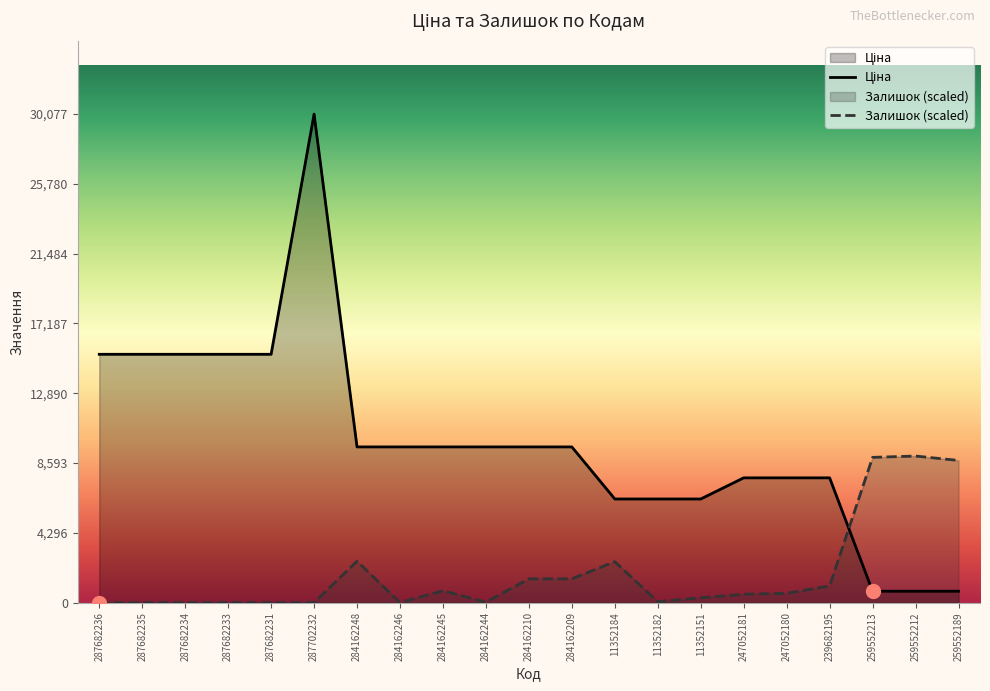

What are all the series names shown in the legend?

Ціна, Залишок